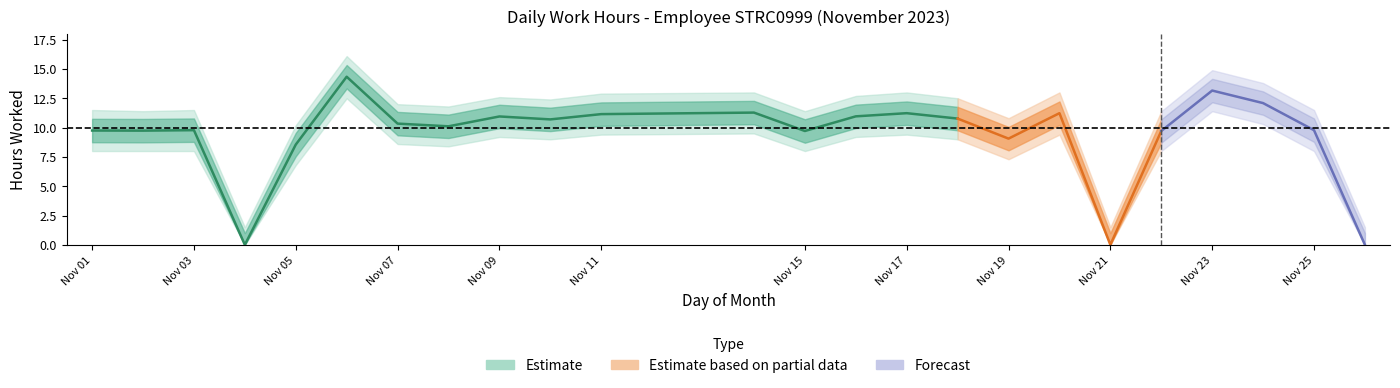

How many interior local peaks does the Low_ci_upper series have?

7